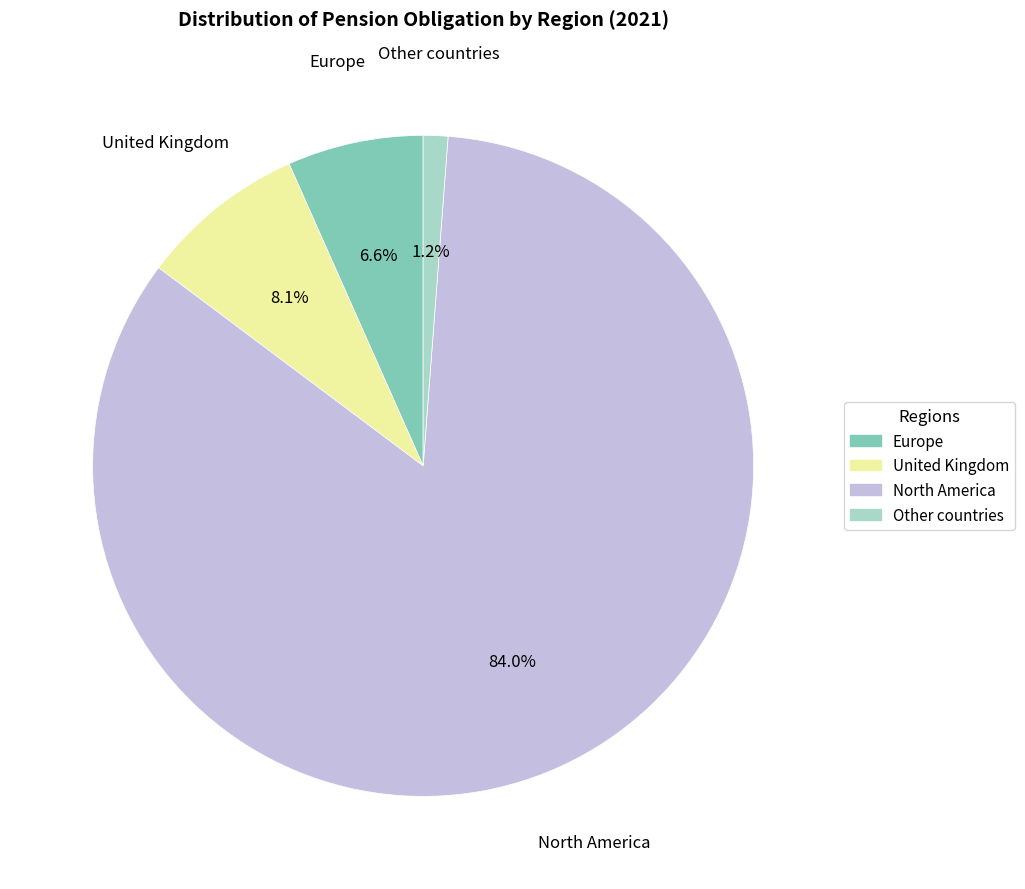

What percentage is the United Kingdom slice, to the nearest percent?

8%